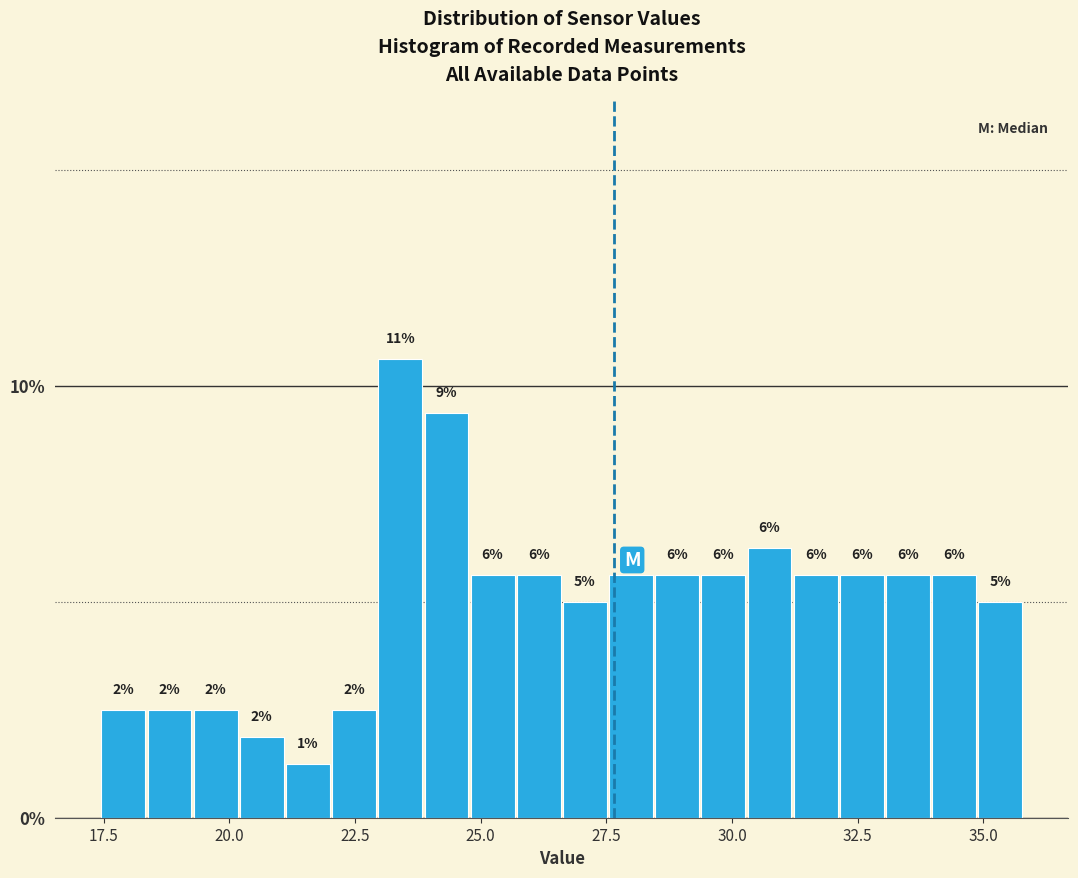

Around what value on the x-axis is the tallest bar? Give the approximate position of its centre, as read against the axis.

23.5